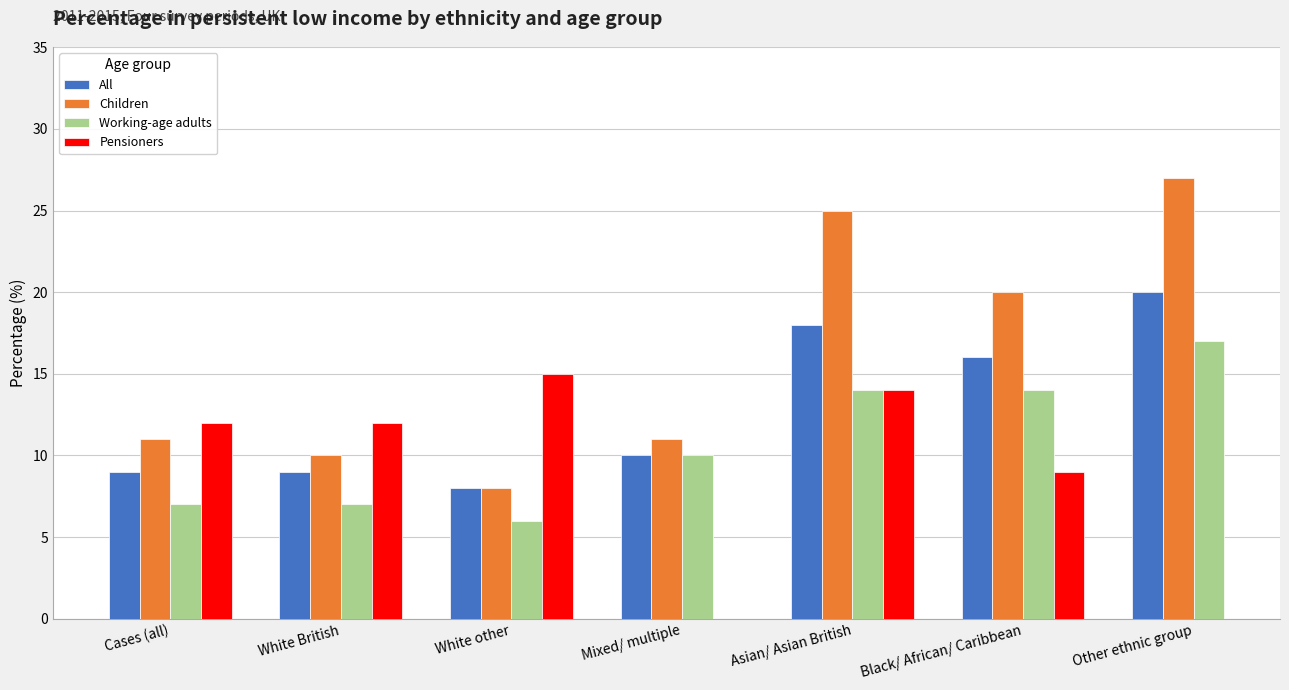

What value does the Working-age adults series have at Asian/ Asian British?

14